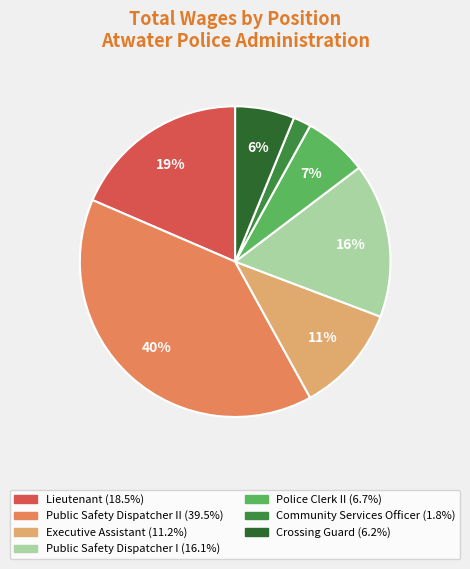

Does any single category account for the majority?

No